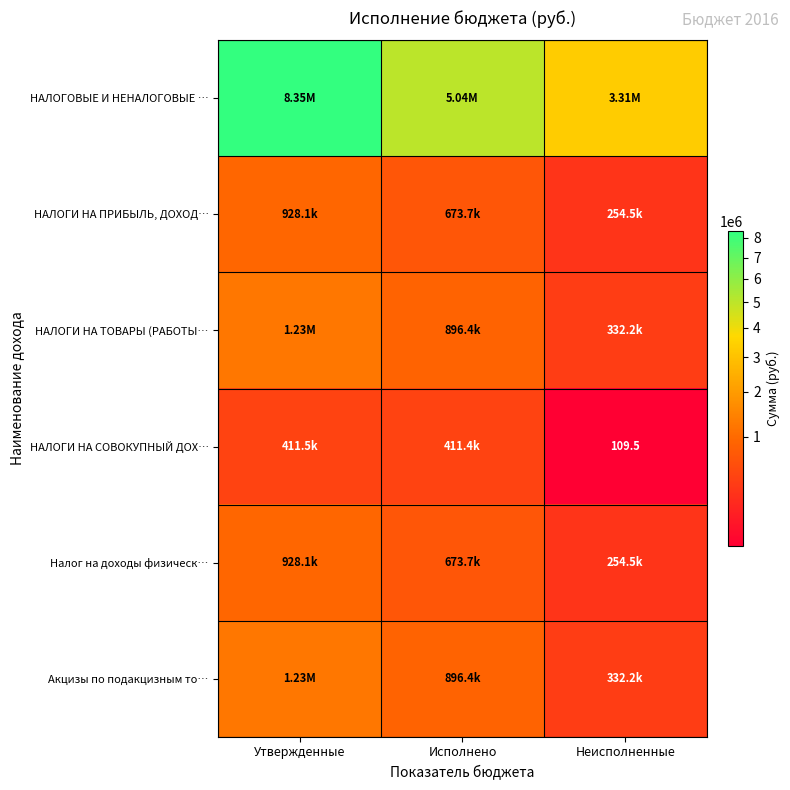

Count the number of categories in the chart.

3